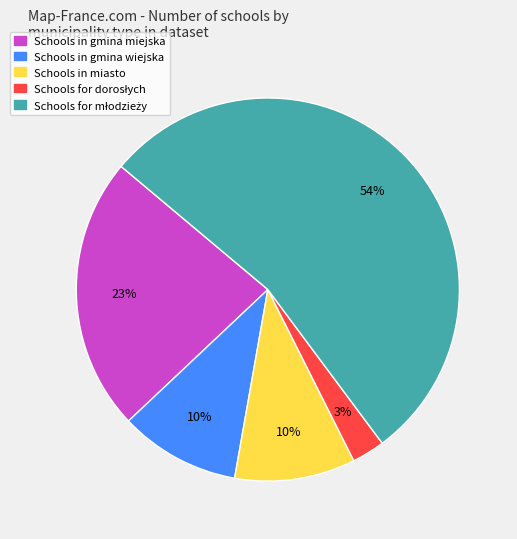

Does any single category account for the majority?

Yes